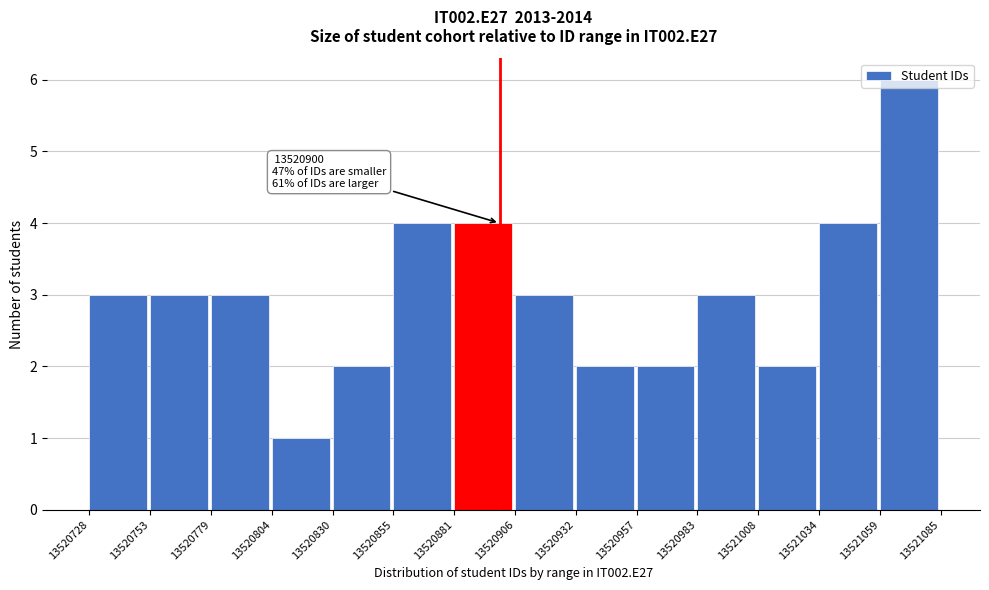

Over which range of the x-axis is the bar tallest?

13521059 to 13521085